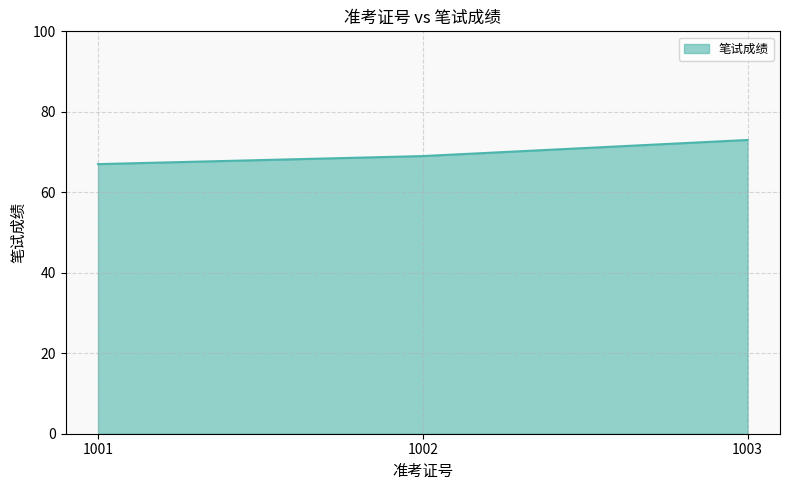

Approximately how many times larger is the value at 1001 compared to 1003?

0.9